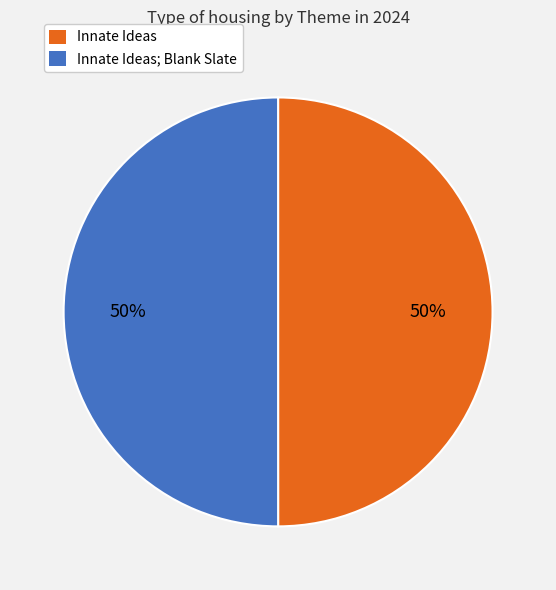

True or false: Innate Ideas accounts for 50% of the total.

True